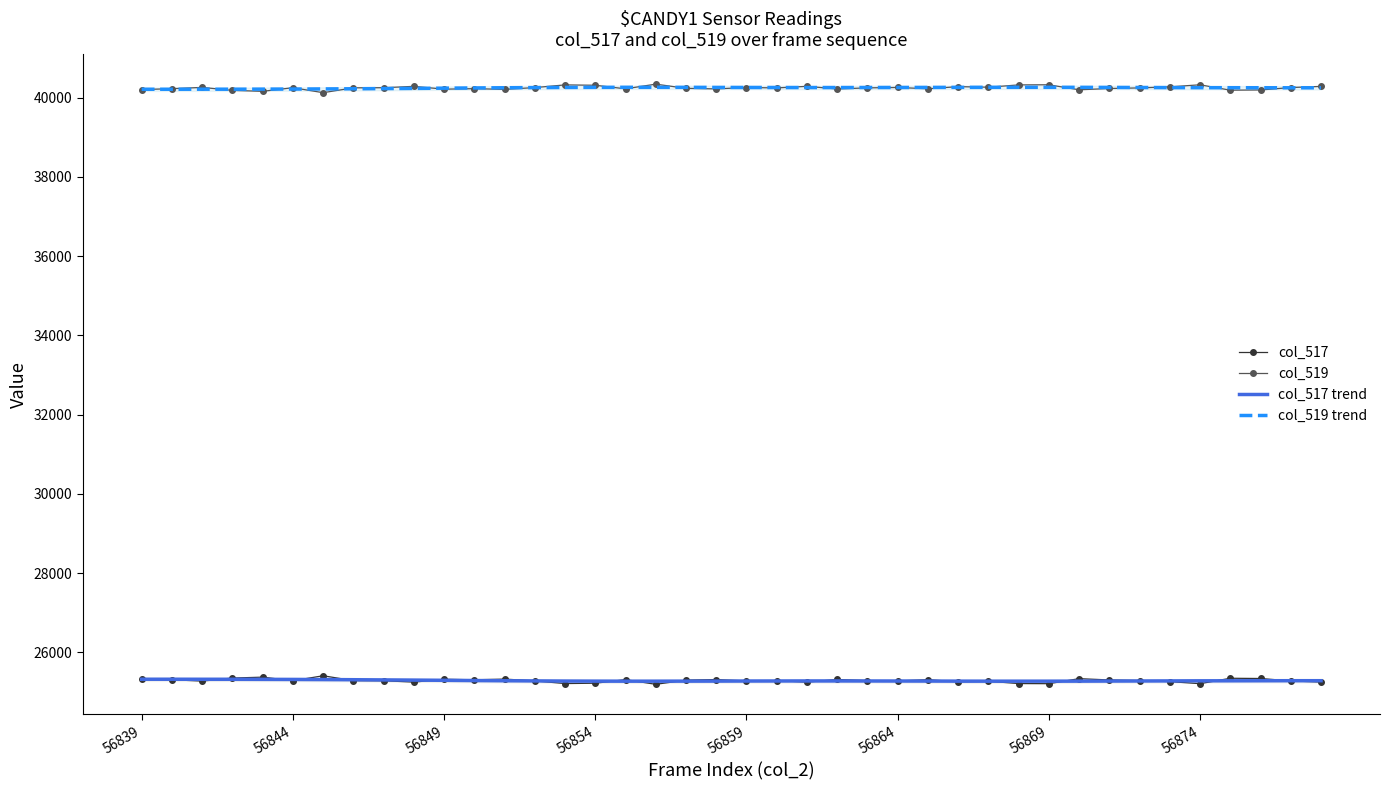

True or false: col_517 and col_519 trend intersect in this chart.

False